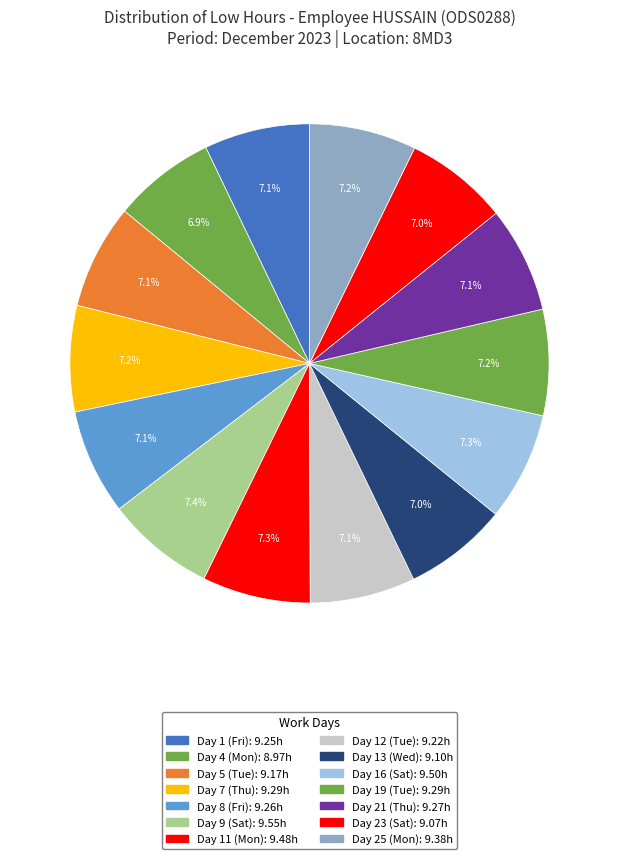

To the nearest percent, what is the combined percentage of Day 16 (Sat) and Day 21 (Thu)?

14%